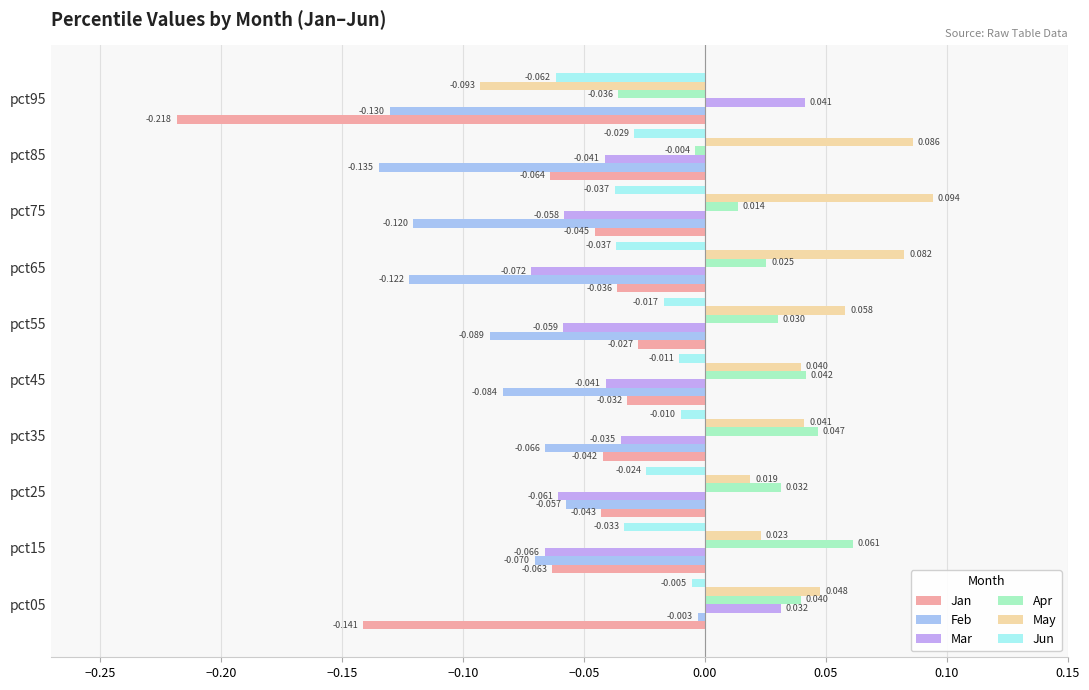

List the series in order of their peak value, highest first.

May, Apr, Mar, Feb, Jun, Jan